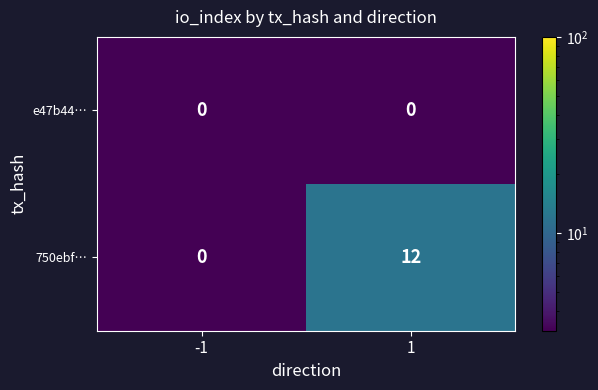

List the series in order of their overall mean, lowest first.

e47b44…, 750ebf…